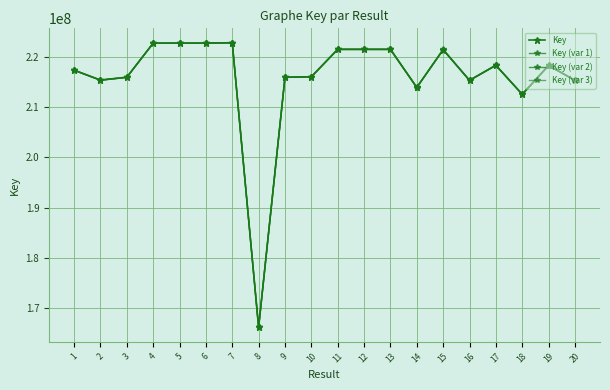

What is the maximum value shown in the chart?

222846837.1